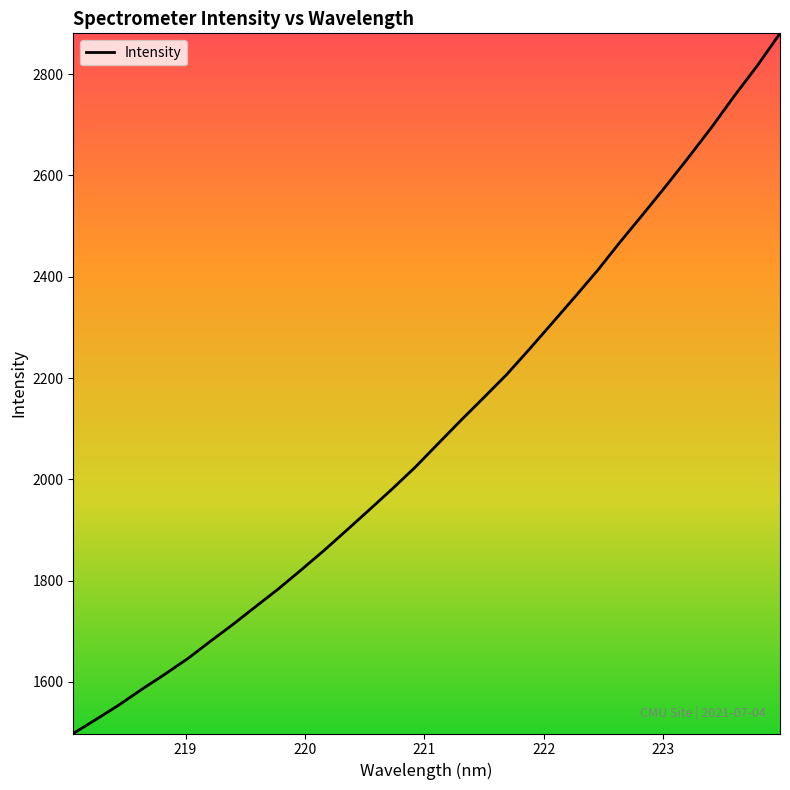

What is the difference between the maximum and minimum values?

1382.6